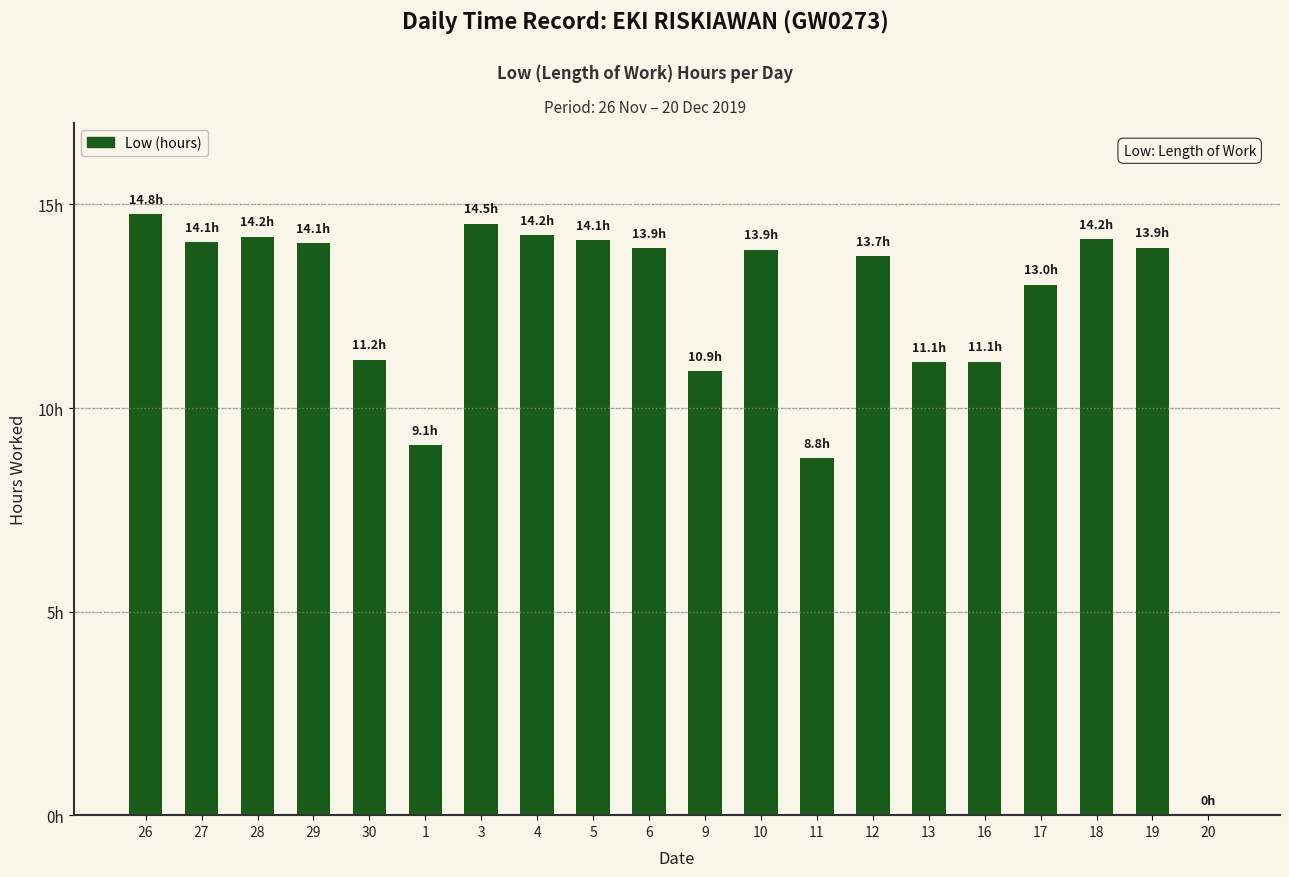

List the labels in order of value, smallest first.

20, 11, 1, 9, 13, 16, 30, 17, 12, 10, 6, 19, 29, 27, 5, 18, 28, 4, 3, 26